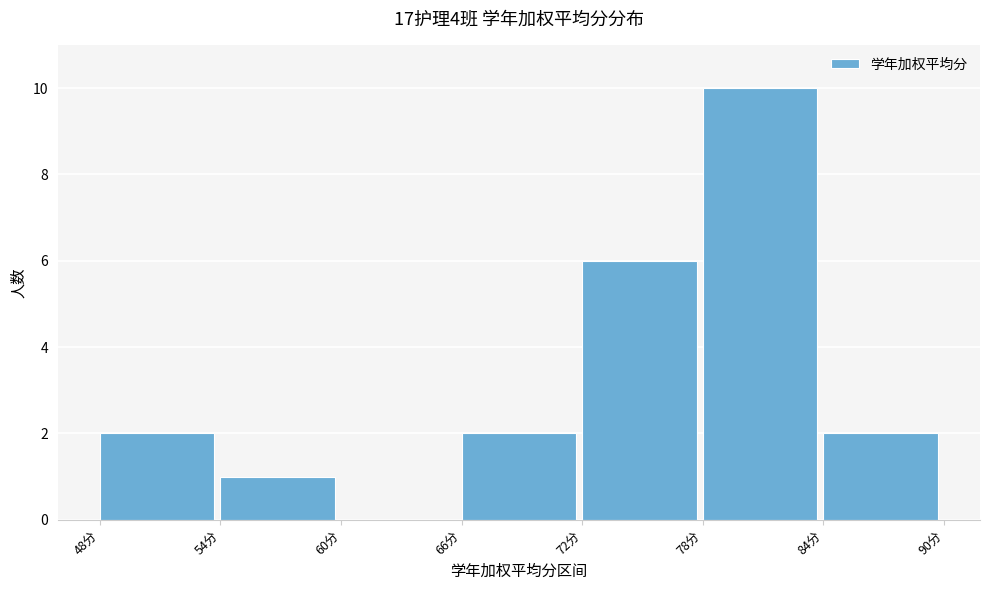

Reading left to right, list every bar in this chart as the range it spans on the x-axis followed by its height. The values are not printed on the chart, so give them approximately, as read against the axis.

48 to 54: 2
54 to 60: 1
60 to 66: 0
66 to 72: 2
72 to 78: 6
78 to 84: 10
84 to 90: 2